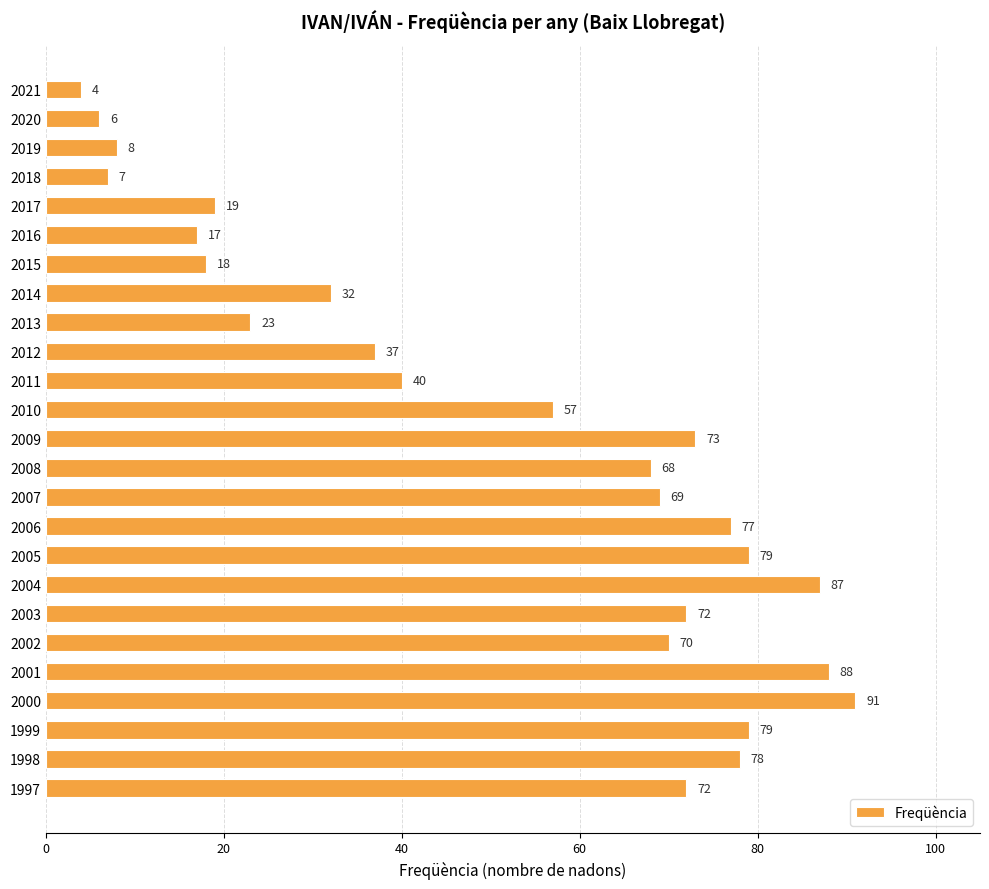

What is the value of the 23rd bar from the top?

79